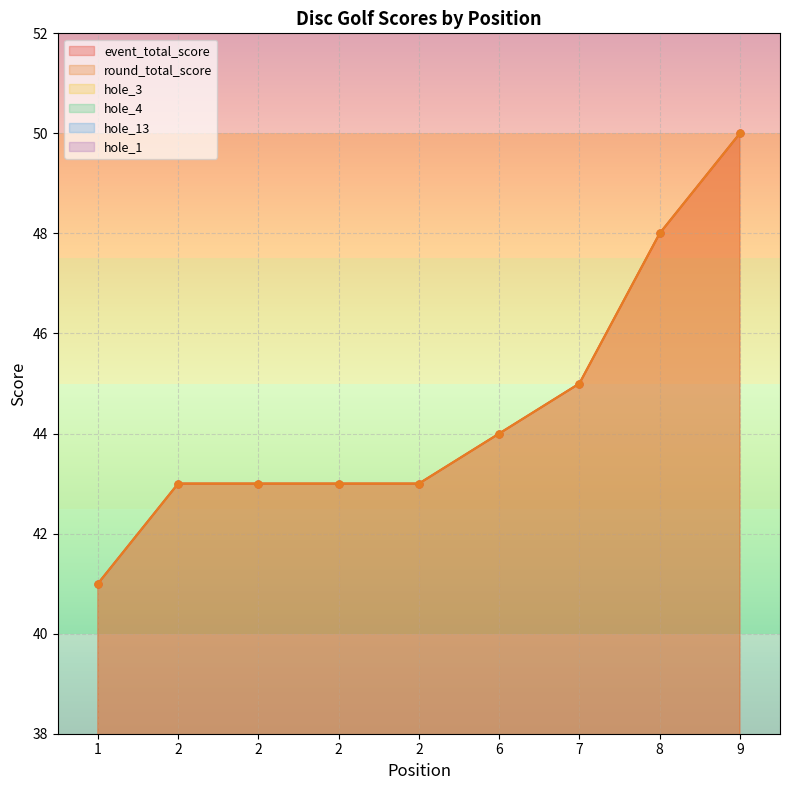

What is the total value across all series at 2?

96